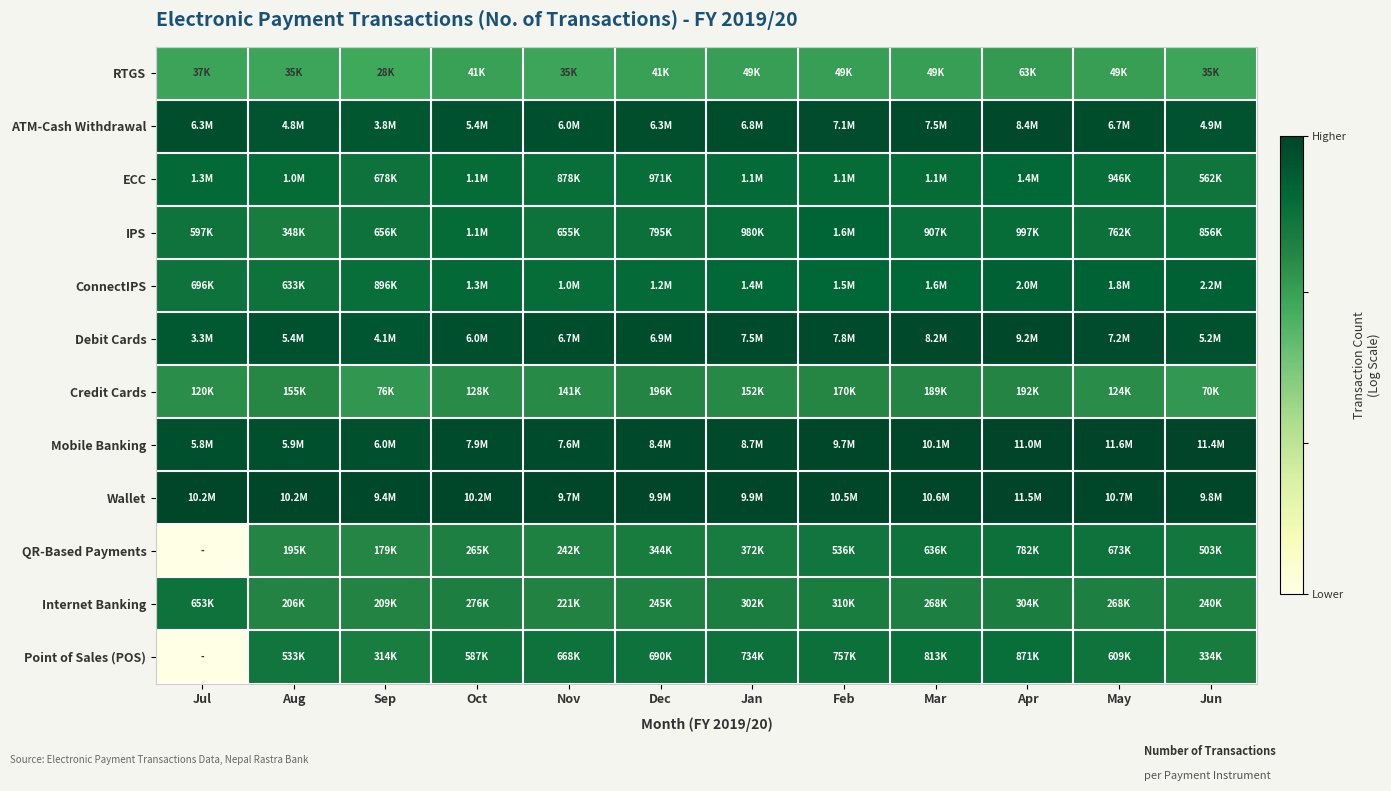

Reading left to right, list all the values displayed in this chart.

RTGS: Jul=4.6	Aug=4.5	Sep=4.4	Oct=4.6	Nov=4.5	Dec=4.6	Jan=4.7	Feb=4.7	Mar=4.7	Apr=4.8	May=4.7	Jun=4.5
ATM-Cash Withdrawal: Jul=6.8	Aug=6.7	Sep=6.6	Oct=6.7	Nov=6.8	Dec=6.8	Jan=6.8	Feb=6.9	Mar=6.9	Apr=6.9	May=6.8	Jun=6.7
ECC: Jul=6.1	Aug=6.0	Sep=5.8	Oct=6.0	Nov=5.9	Dec=6.0	Jan=6.1	Feb=6.0	Mar=6.0	Apr=6.1	May=6.0	Jun=5.7
IPS: Jul=5.8	Aug=5.5	Sep=5.8	Oct=6.0	Nov=5.8	Dec=5.9	Jan=6.0	Feb=6.2	Mar=6.0	Apr=6.0	May=5.9	Jun=5.9
ConnectIPS: Jul=5.8	Aug=5.8	Sep=6.0	Oct=6.1	Nov=6.0	Dec=6.1	Jan=6.1	Feb=6.2	Mar=6.2	Apr=6.3	May=6.3	Jun=6.3
Debit Cards: Jul=6.5	Aug=6.7	Sep=6.6	Oct=6.8	Nov=6.8	Dec=6.8	Jan=6.9	Feb=6.9	Mar=6.9	Apr=7.0	May=6.9	Jun=6.7
Credit Cards: Jul=5.1	Aug=5.2	Sep=4.9	Oct=5.1	Nov=5.2	Dec=5.3	Jan=5.2	Feb=5.2	Mar=5.3	Apr=5.3	May=5.1	Jun=4.8
Mobile Banking: Jul=6.8	Aug=6.8	Sep=6.8	Oct=6.9	Nov=6.9	Dec=6.9	Jan=6.9	Feb=7.0	Mar=7.0	Apr=7.0	May=7.1	Jun=7.1
Wallet: Jul=7.0	Aug=7.0	Sep=7.0	Oct=7.0	Nov=7.0	Dec=7.0	Jan=7.0	Feb=7.0	Mar=7.0	Apr=7.1	May=7.0	Jun=7.0
QR-Based Payments: Jul=0.0	Aug=5.3	Sep=5.3	Oct=5.4	Nov=5.4	Dec=5.5	Jan=5.6	Feb=5.7	Mar=5.8	Apr=5.9	May=5.8	Jun=5.7
Internet Banking: Jul=5.8	Aug=5.3	Sep=5.3	Oct=5.4	Nov=5.3	Dec=5.4	Jan=5.5	Feb=5.5	Mar=5.4	Apr=5.5	May=5.4	Jun=5.4
Point of Sales (POS): Jul=0.0	Aug=5.7	Sep=5.5	Oct=5.8	Nov=5.8	Dec=5.8	Jan=5.9	Feb=5.9	Mar=5.9	Apr=5.9	May=5.8	Jun=5.5